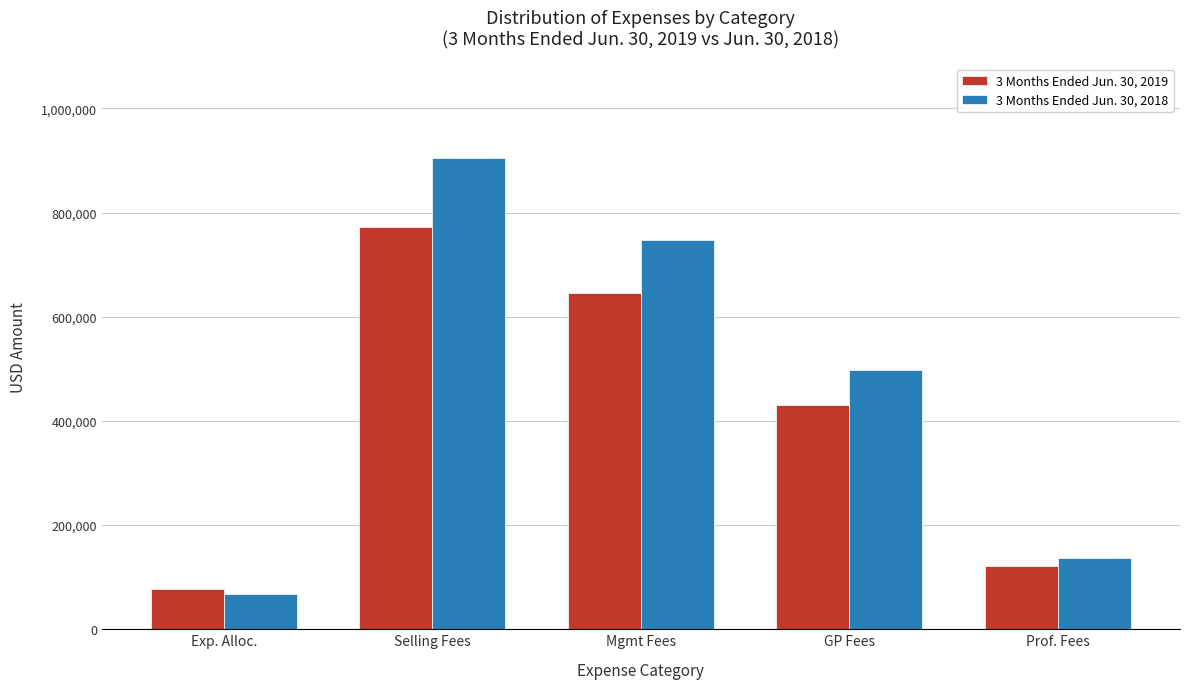

Reading right to left, transcribe all the data shown in this chart.

3 Months Ended Jun. 30, 2019: Prof. Fees=121621	GP Fees=429873	Mgmt Fees=644809	Selling Fees=772242	Exp. Alloc.=77789
3 Months Ended Jun. 30, 2018: Prof. Fees=136845	GP Fees=497882	Mgmt Fees=746824	Selling Fees=905327	Exp. Alloc.=67608